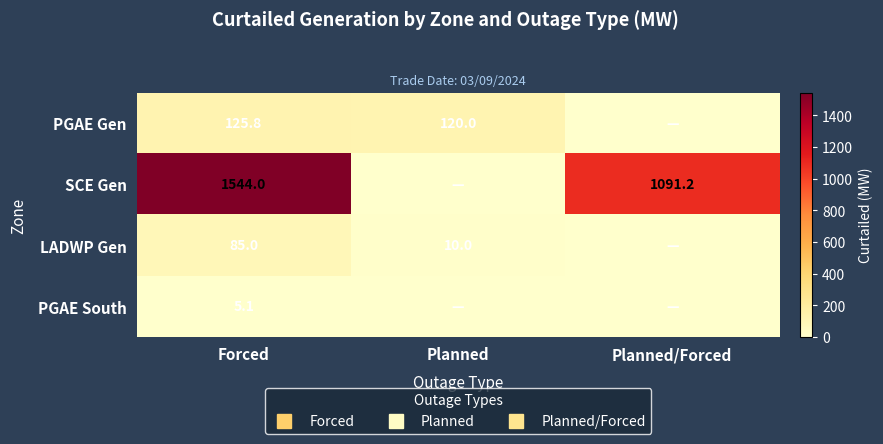

At which category is the sum across all series the highest?

Forced